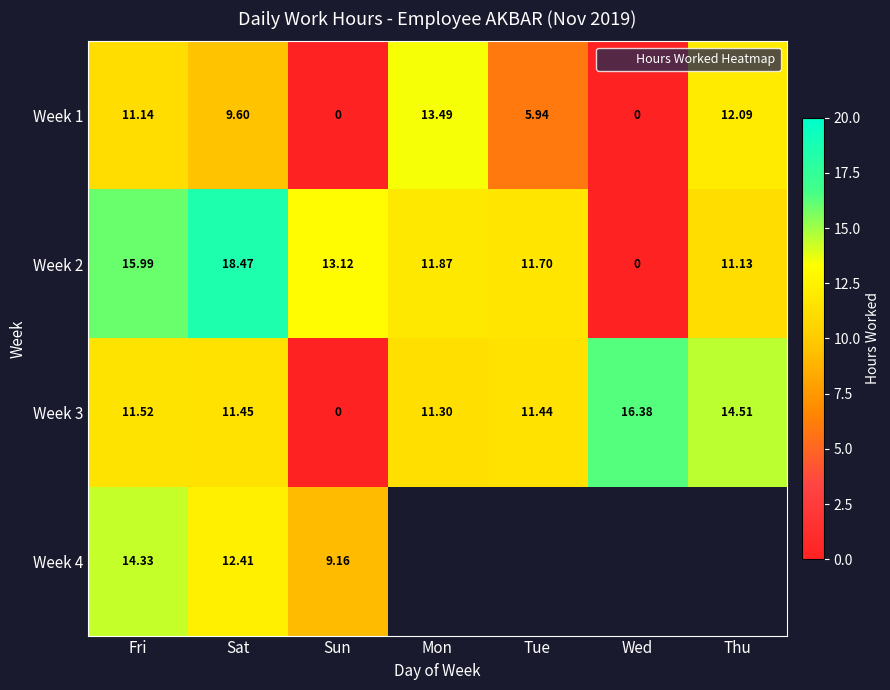

Is the value of Week 2 at Thu greater than the value of Week 3 at Wed?

No